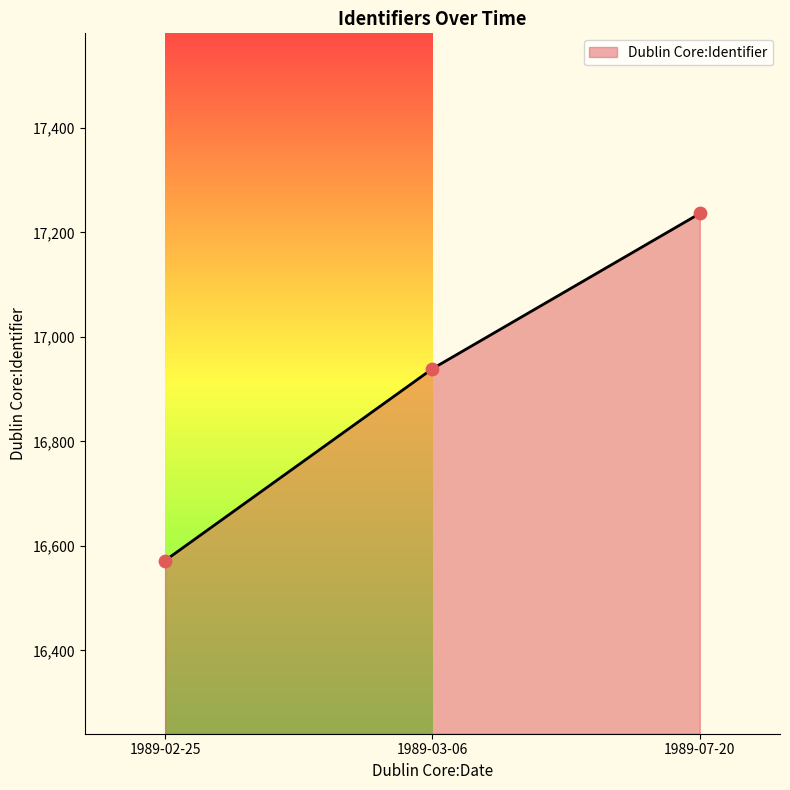

What is the minimum value shown in the chart?

16572